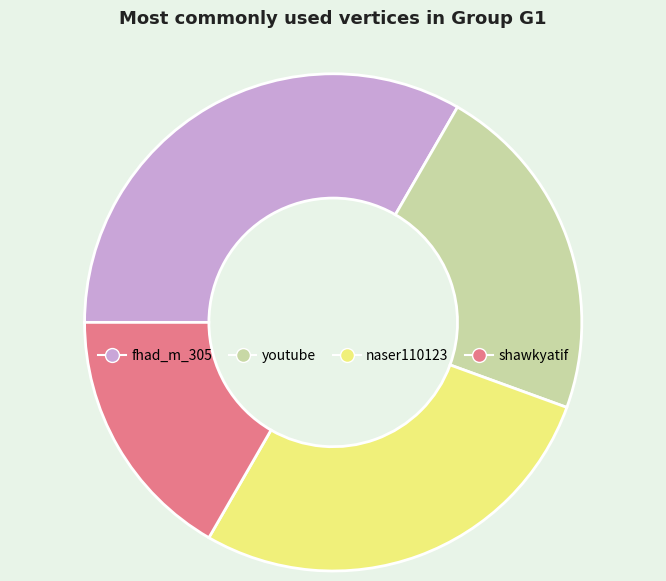

Does youtube represent more than half of the total?

No